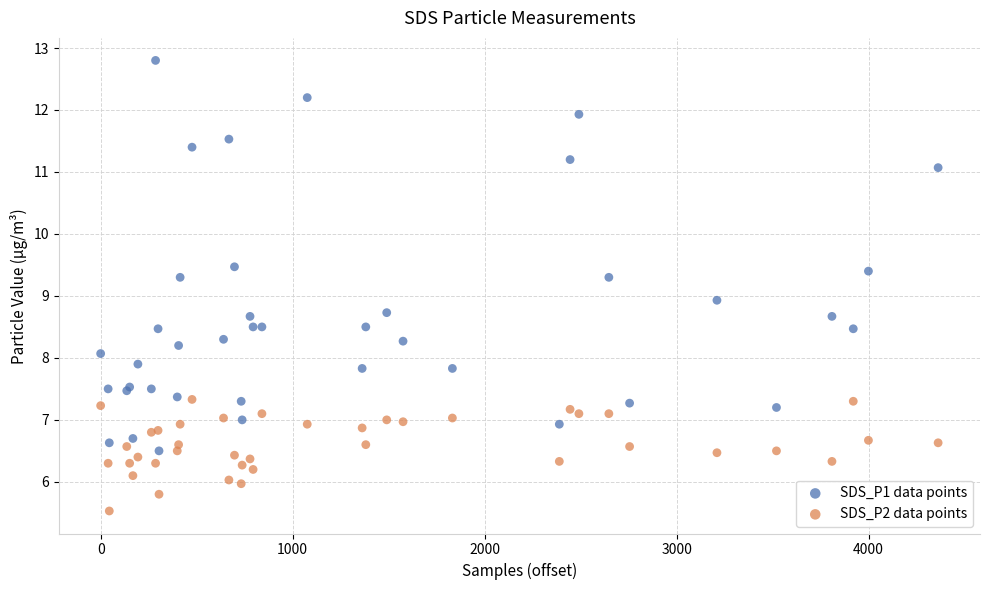

Which series has the widest spread of Y values?

SDS_P1 data points